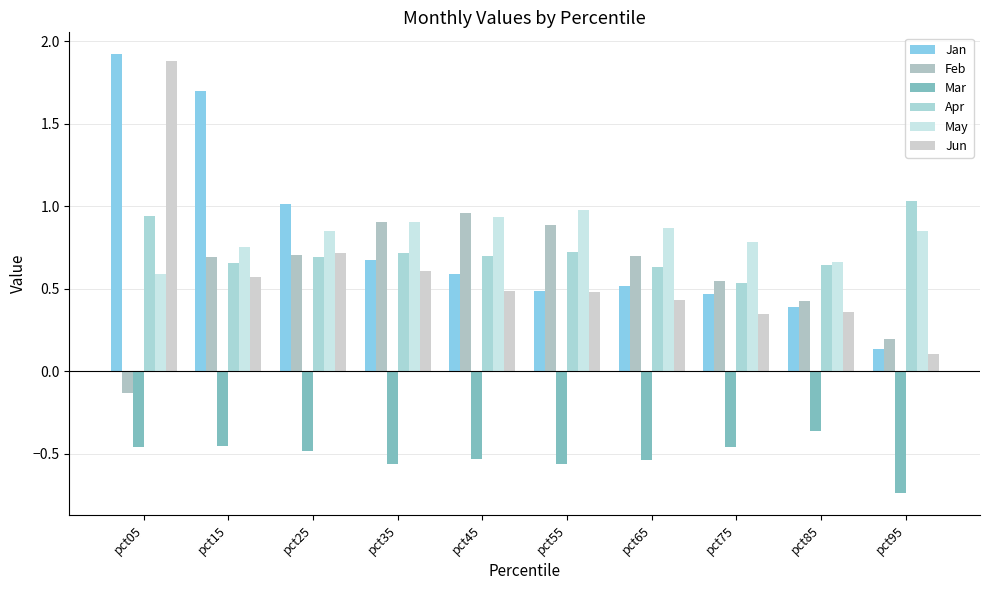

Is it true that Jan equals 1.7 at pct15?

True